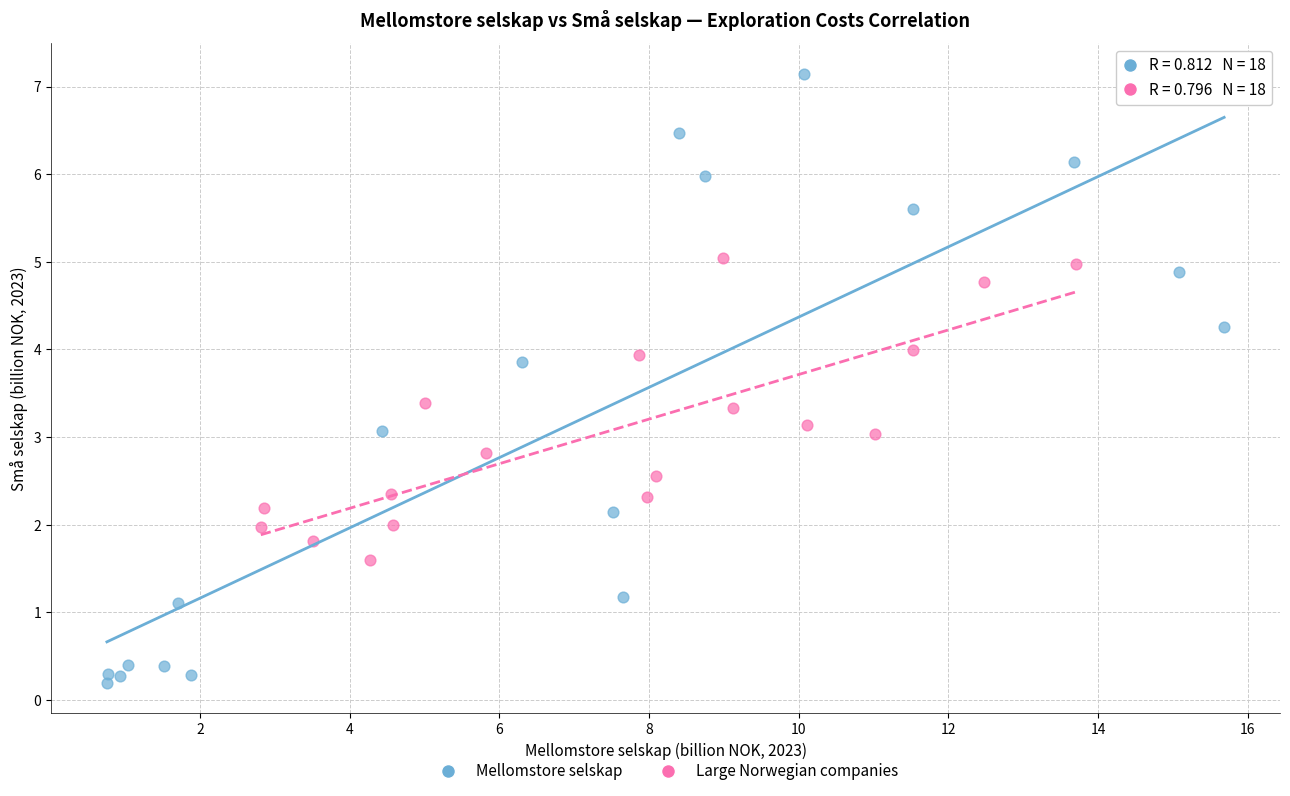

Which series contains the highest Y value?

Mellomstore selskap